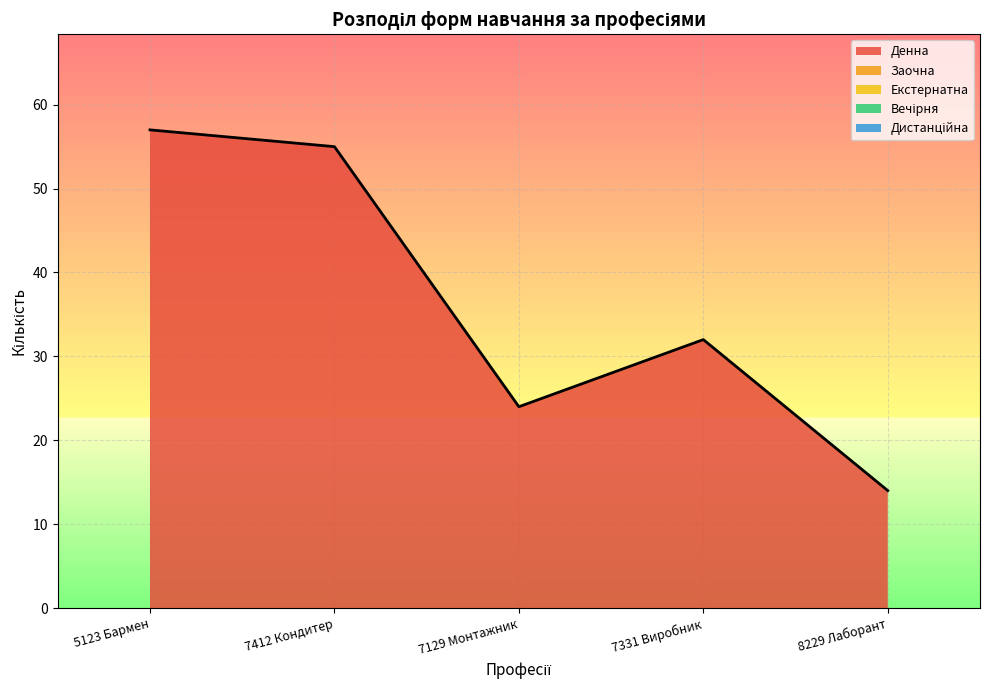

Reading left to right, transcribe all the data shown in this chart.

Денна: 57	55	24	32	14
Заочна: 0	0	0	0	0
Екстернатна: 0	0	0	0	0
Вечірня: 0	0	0	0	0
Дистанційна: 0	0	0	0	0